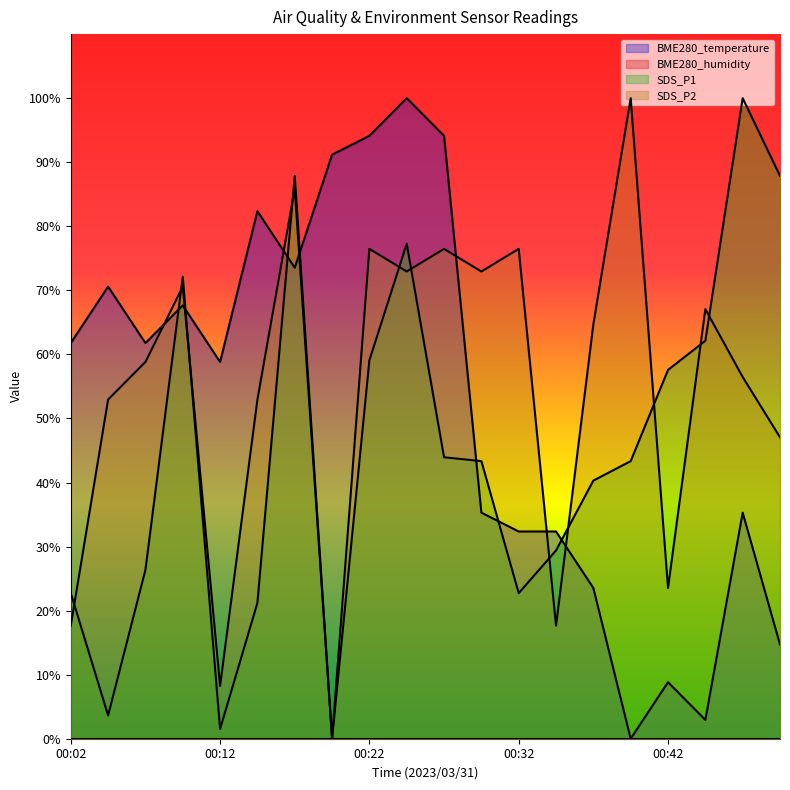

What is the sum of the BME280_temperature values at 00:30 and 00:25?

135.3